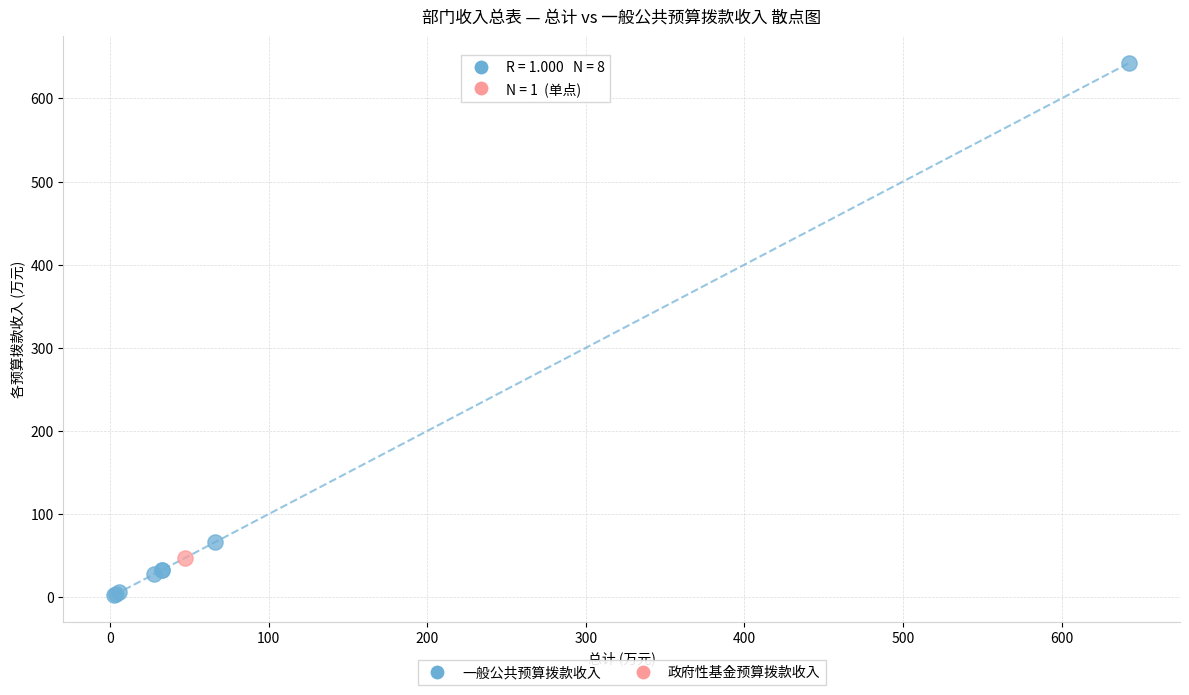

What are all the series names shown in the legend?

一般公共预算拨款收入, 政府性基金预算拨款收入